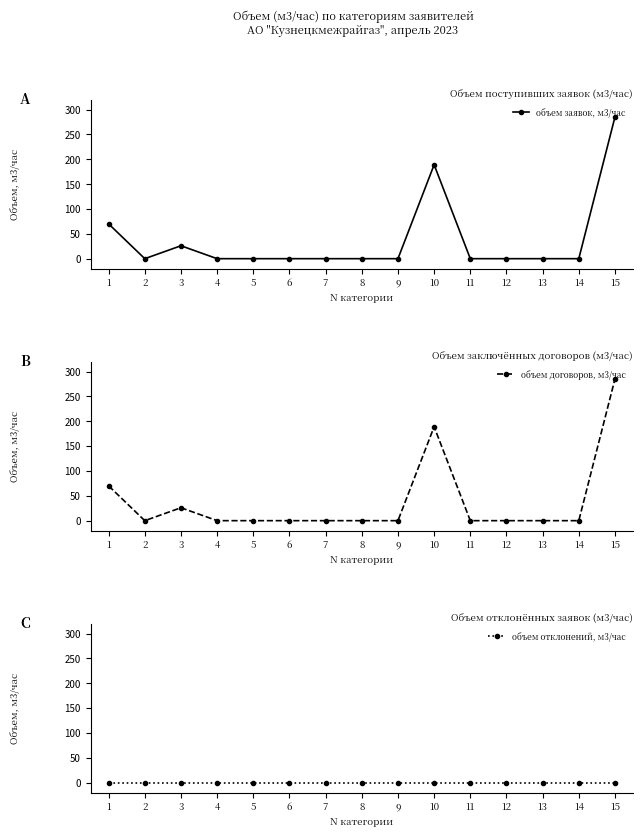

Read the объем заявок, м3/час value at 1.

70